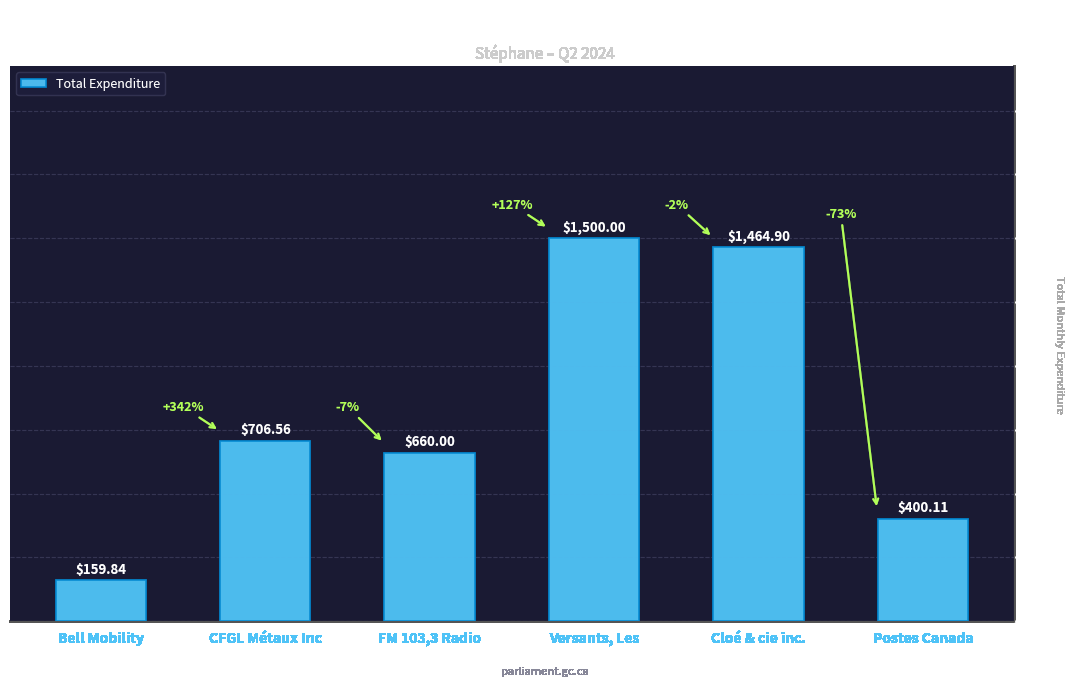

What is the label of the 4th bar from the right?

FM 103,3 Radio